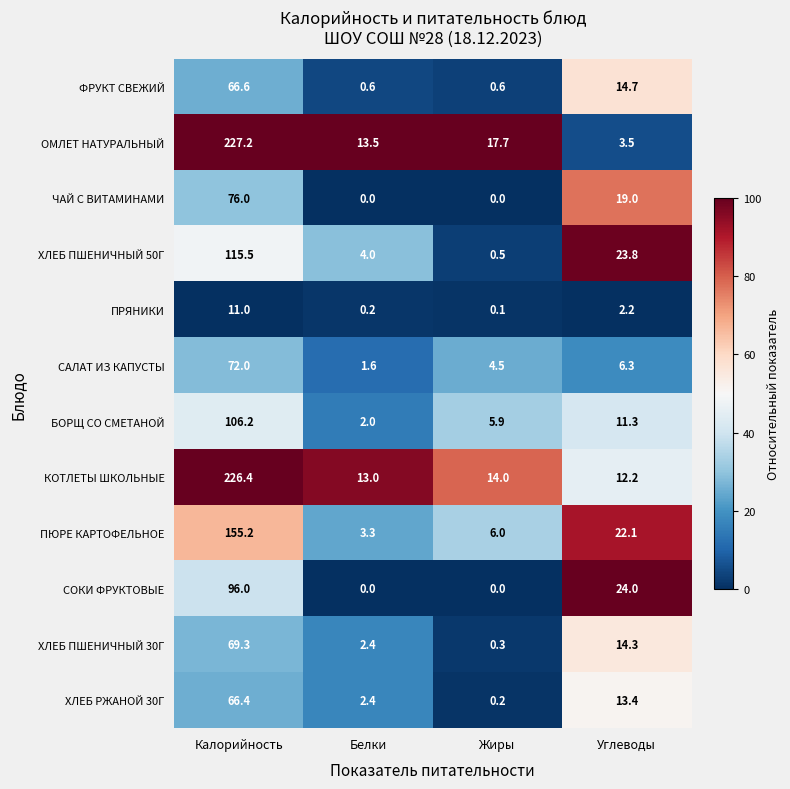

What is the difference between the highest and lowest values at Калорийность?

216.2